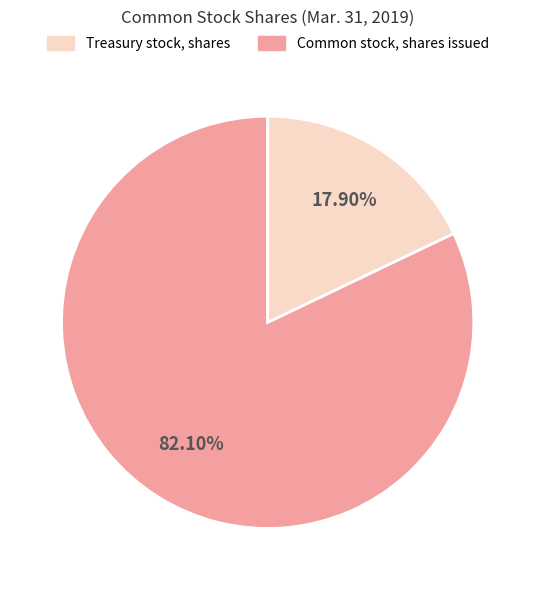

Does any single category account for the majority?

Yes